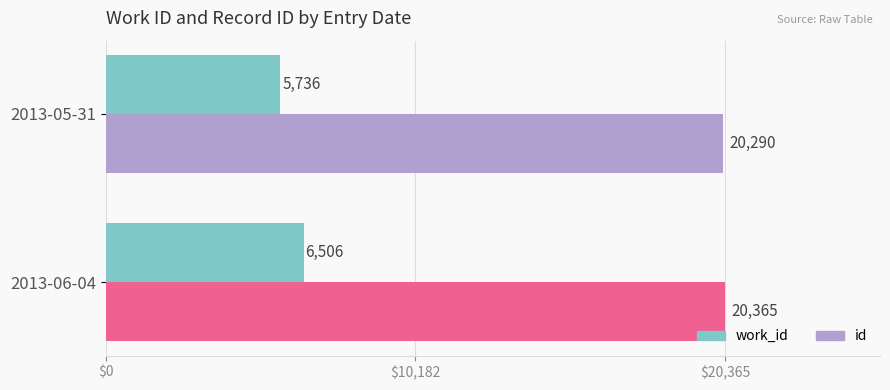

At which category is the sum across all series the highest?

2013-06-04